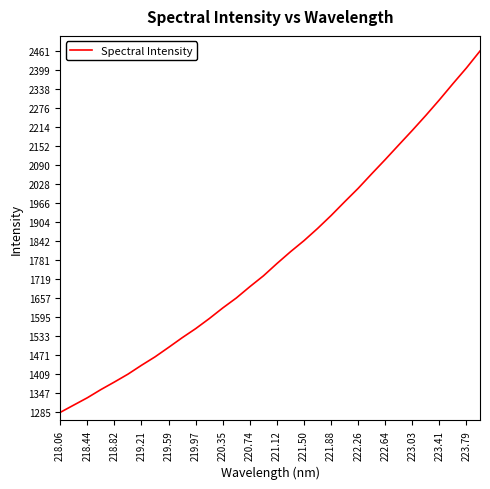

True or false: there are more than 1 points higher than both neighbors.

False